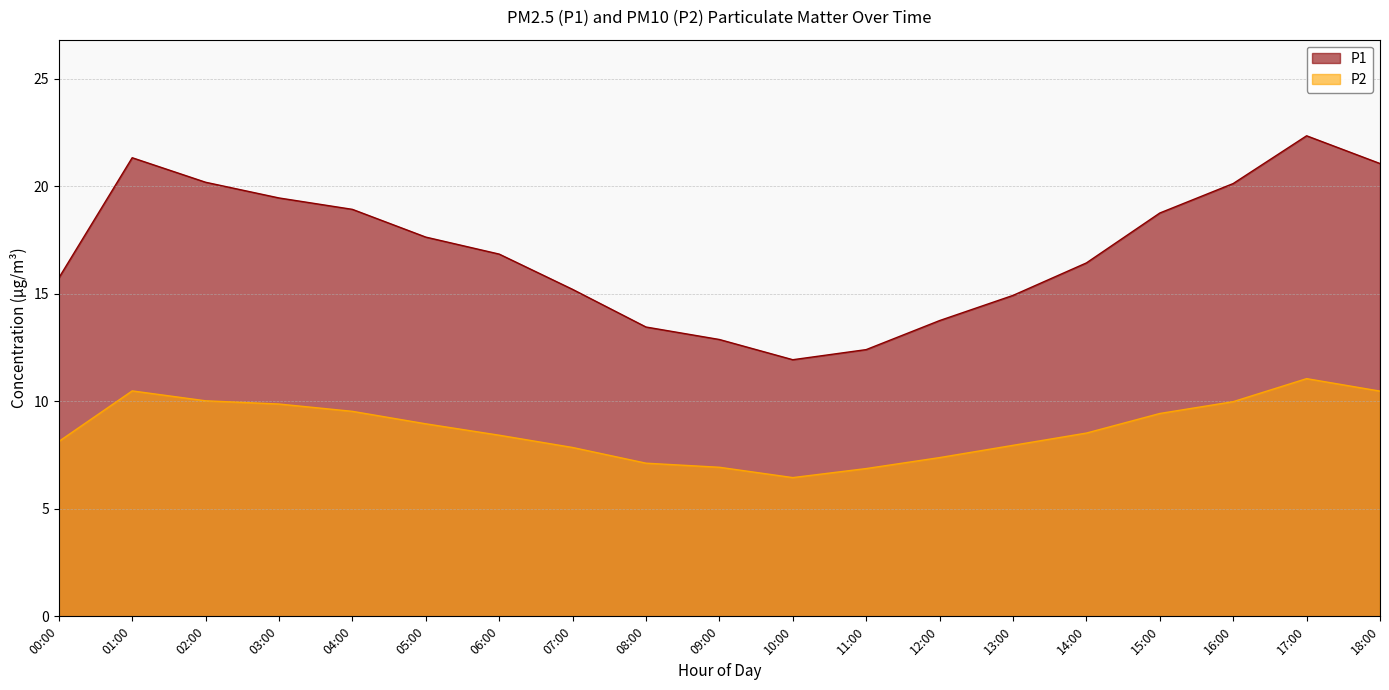

At which category is the sum across all series the highest?

17:00